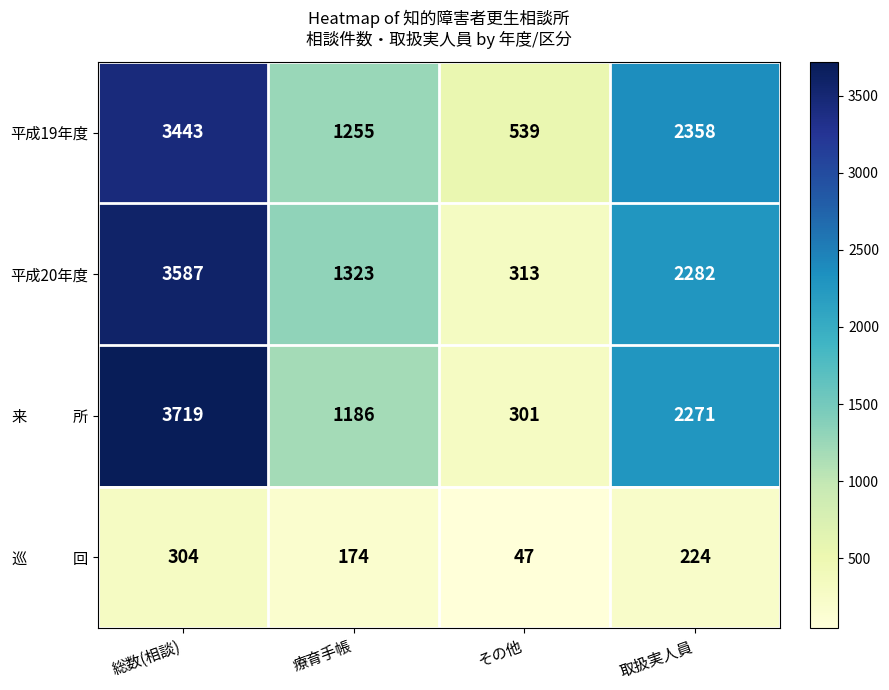

Rank the categories by 平成20年度 value from highest to lowest.

総数(相談), 取扱実人員, 療育手帳, その他